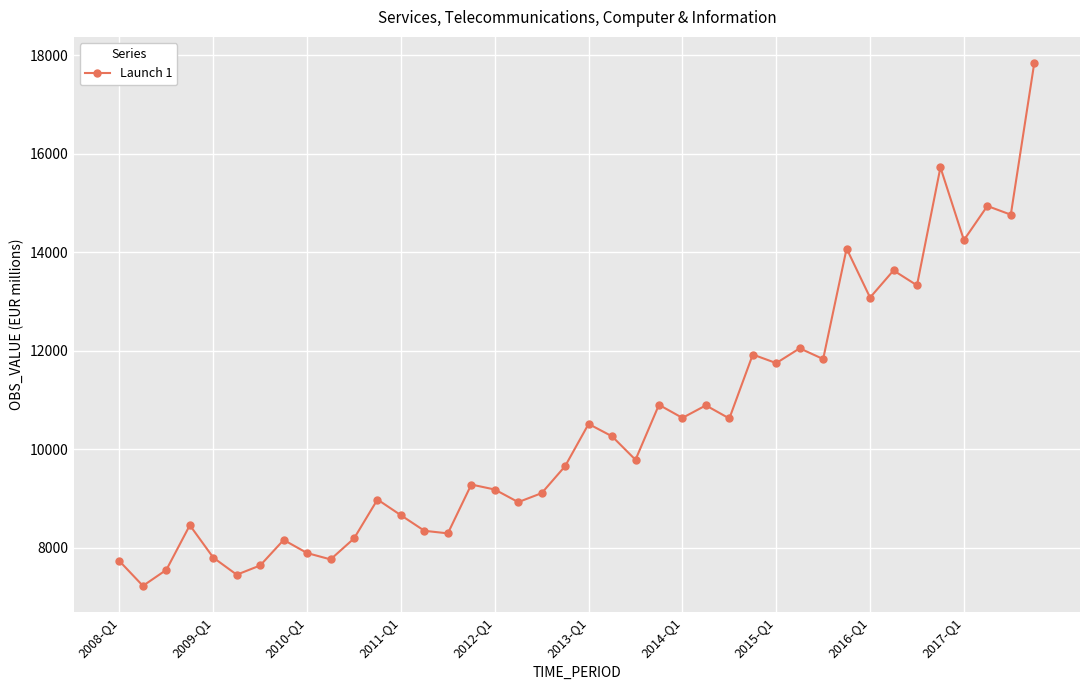

Is this an area chart (filled region under the line)?

No